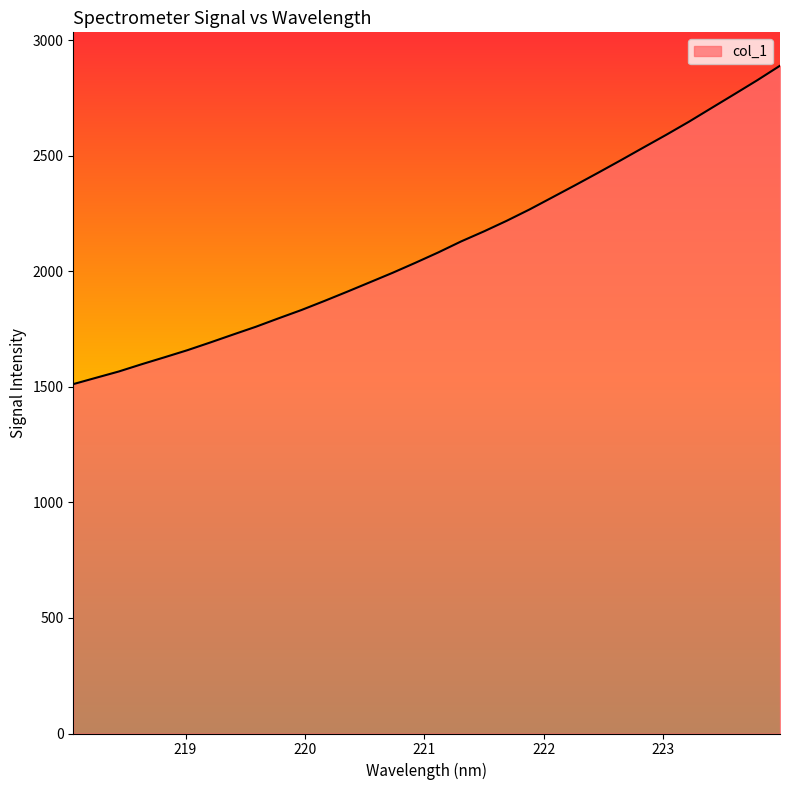

Count the number of values greater than 2082.

16